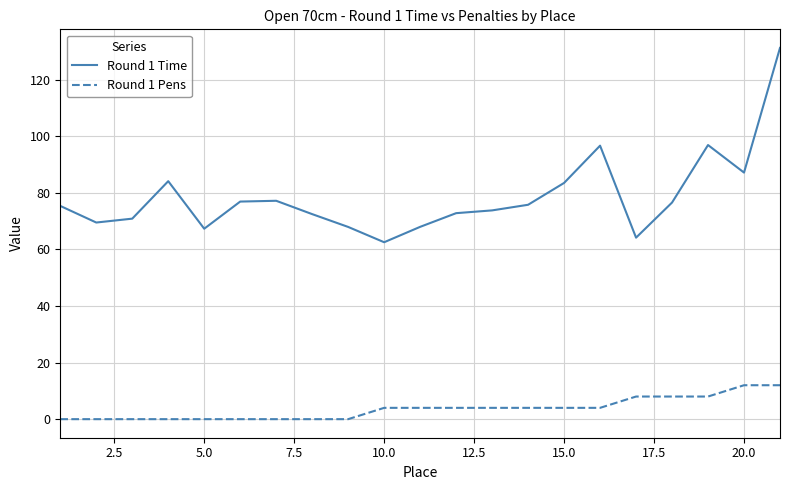

True or false: Round 1 Time and Round 1 Pens cross at least once.

False